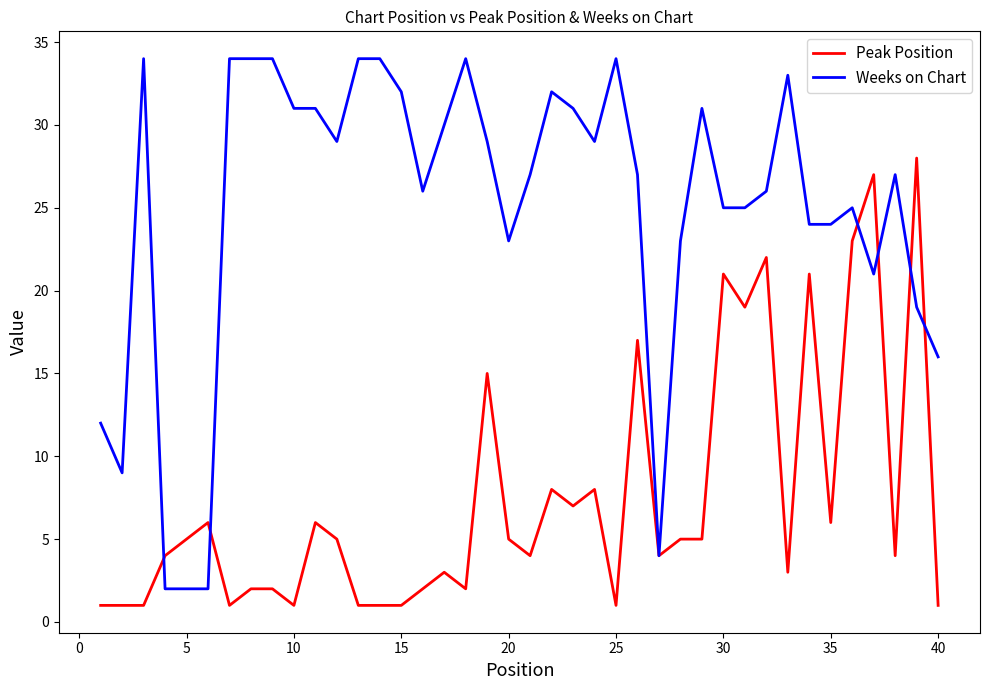

Which series has the largest range (max minus min)?

Weeks on Chart